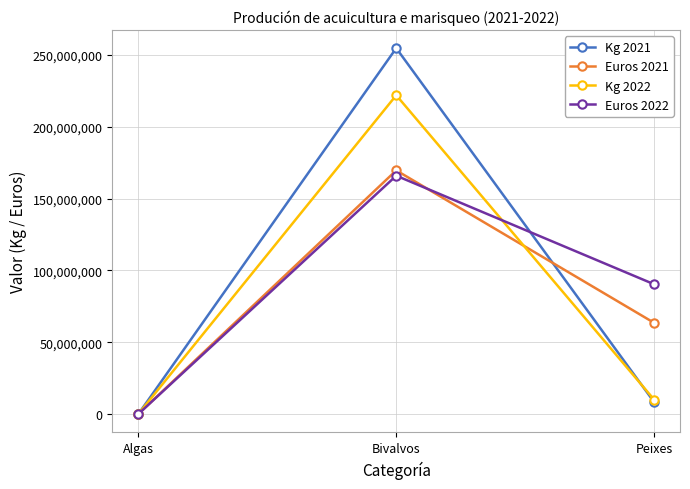

What is the sum of all Euros 2021 values?

233150963